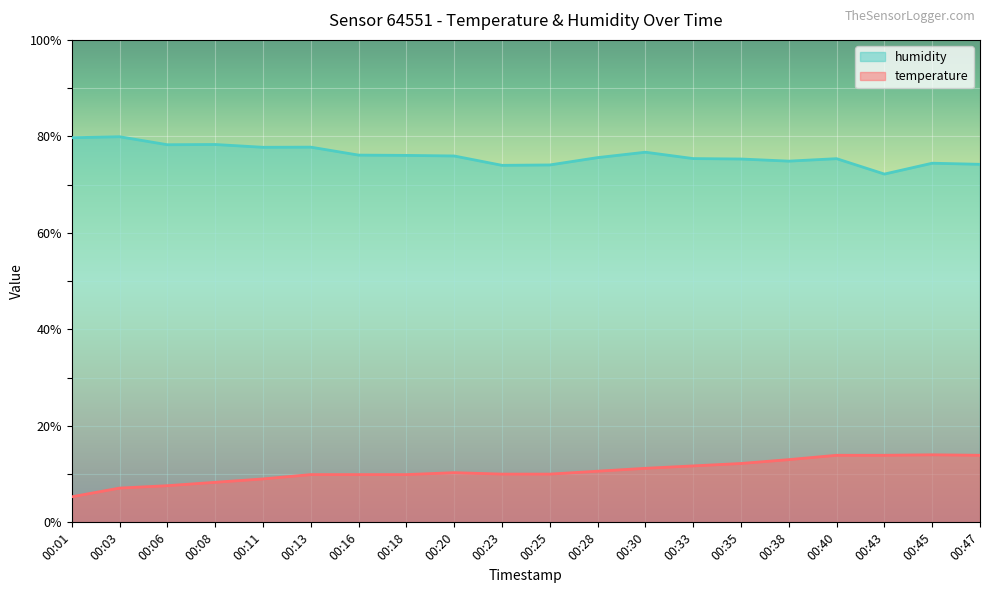

True or false: humidity and temperature cross at least once.

False